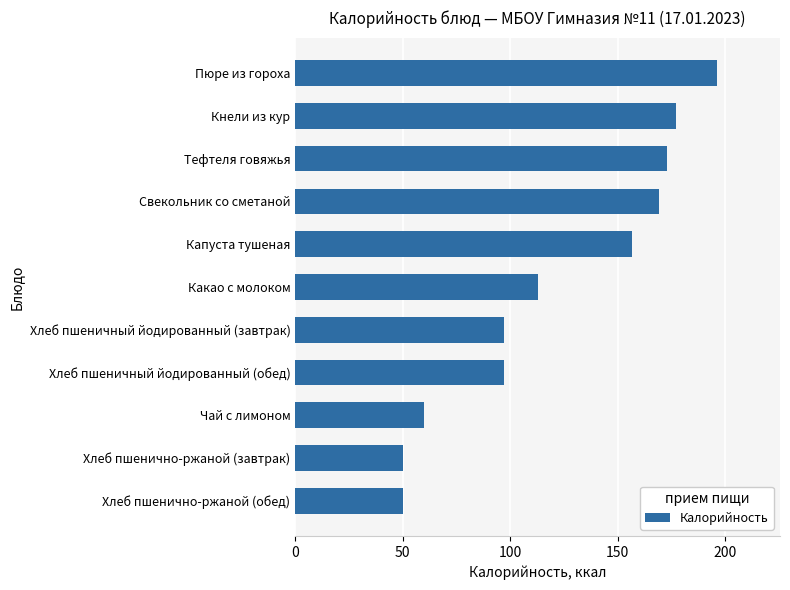

At which category does the chart reach its peak across all series?

Пюре из гороха